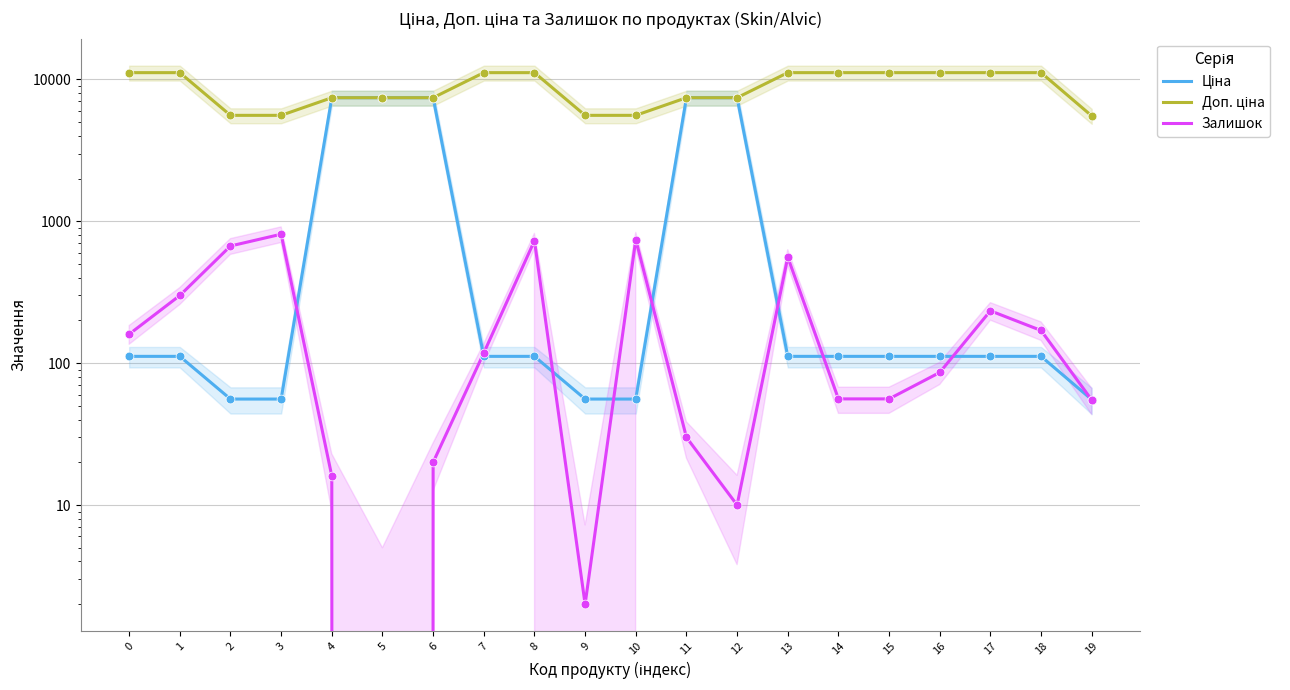

At how many categories does at least one series exceed 6003?

15